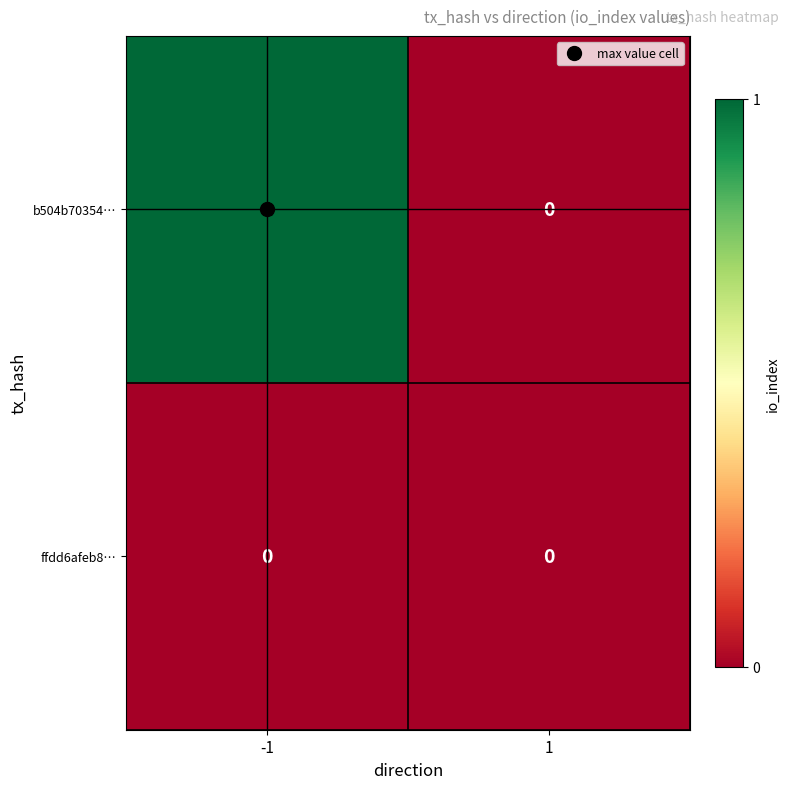

Between -1 and 1, which series saw the biggest shift?

b504b70354…